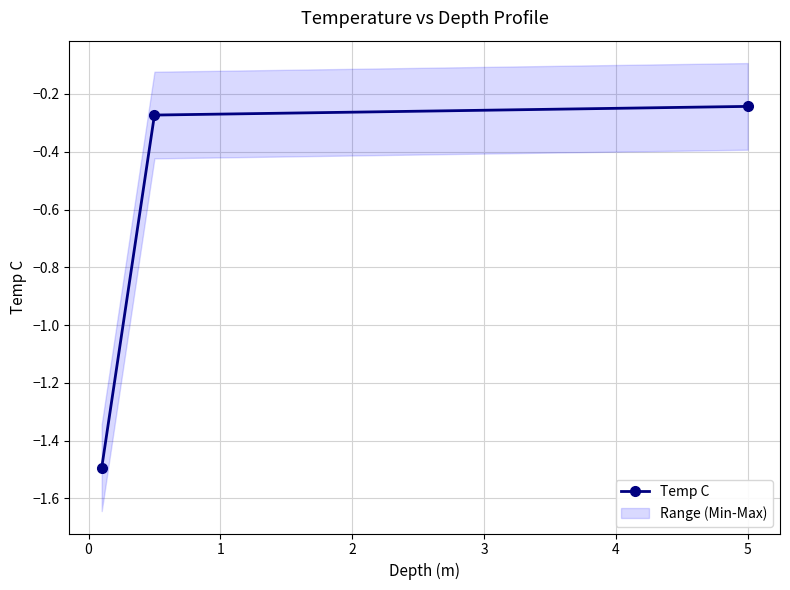

What is the minimum value shown in the chart?

-1.5